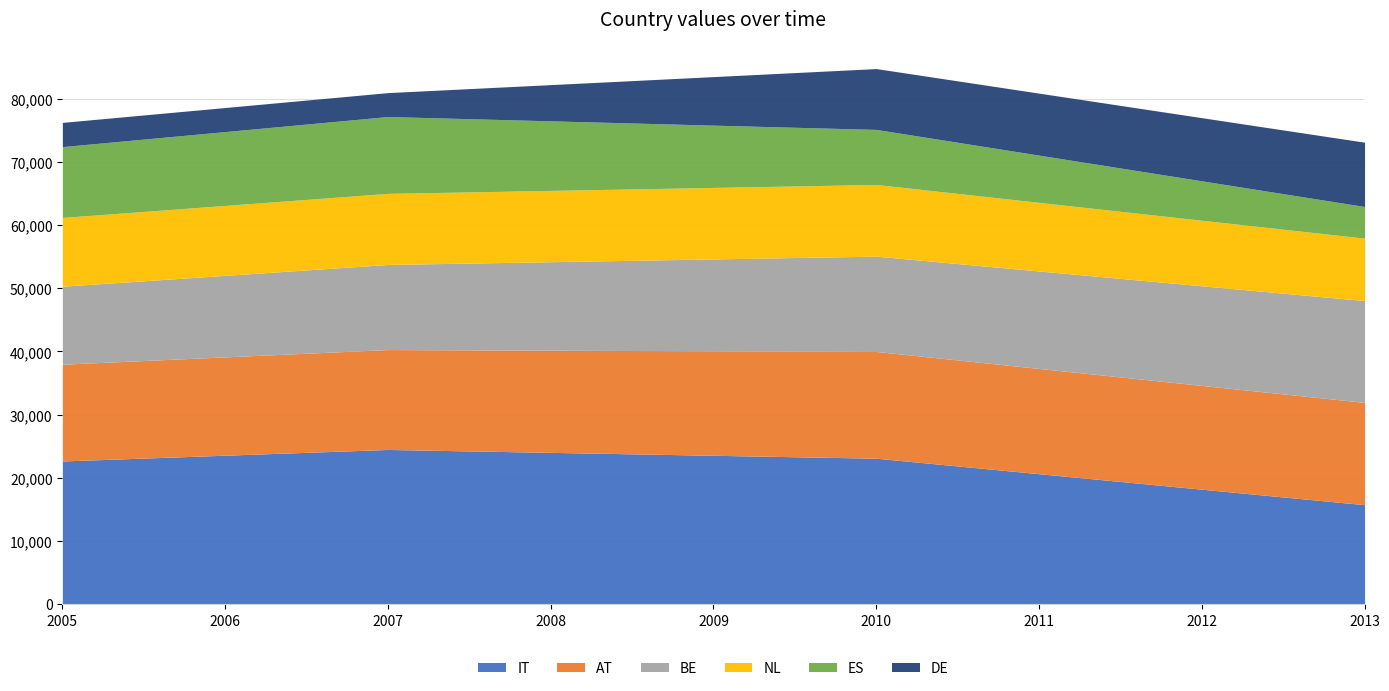

True or false: ES and DE cross at least once.

True